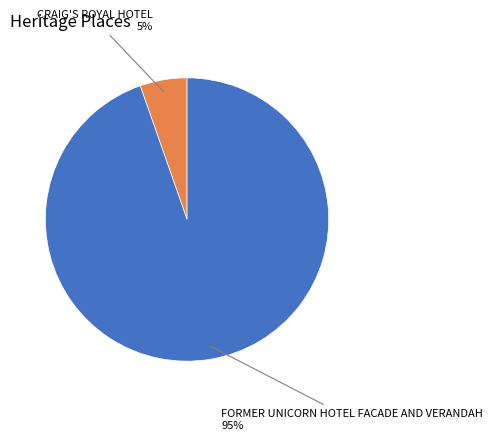

What is the largest slice in the pie chart?

FORMER UNICORN HOTEL FACADE AND VERANDAH